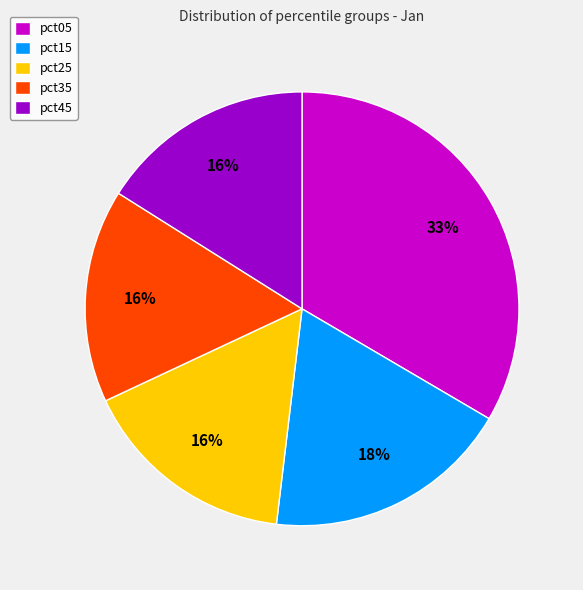

The pct05 slice represents 33% of the pie. True or false?

True